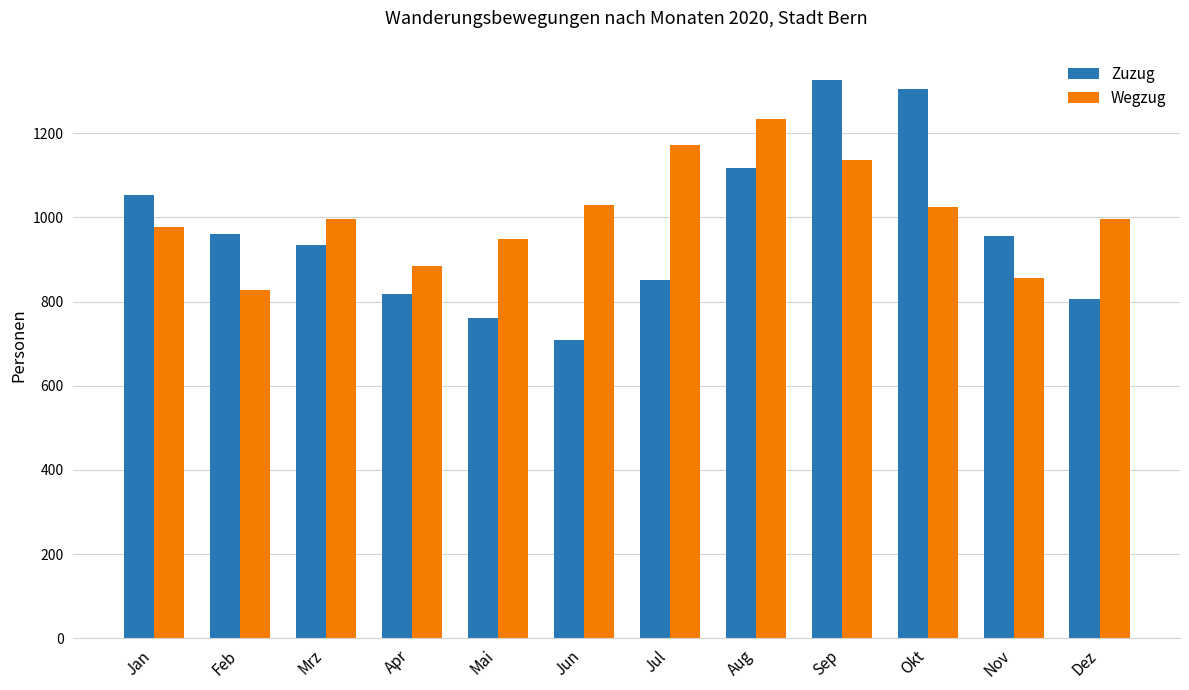

At which label does Zuzug first exceed 956?

Jan